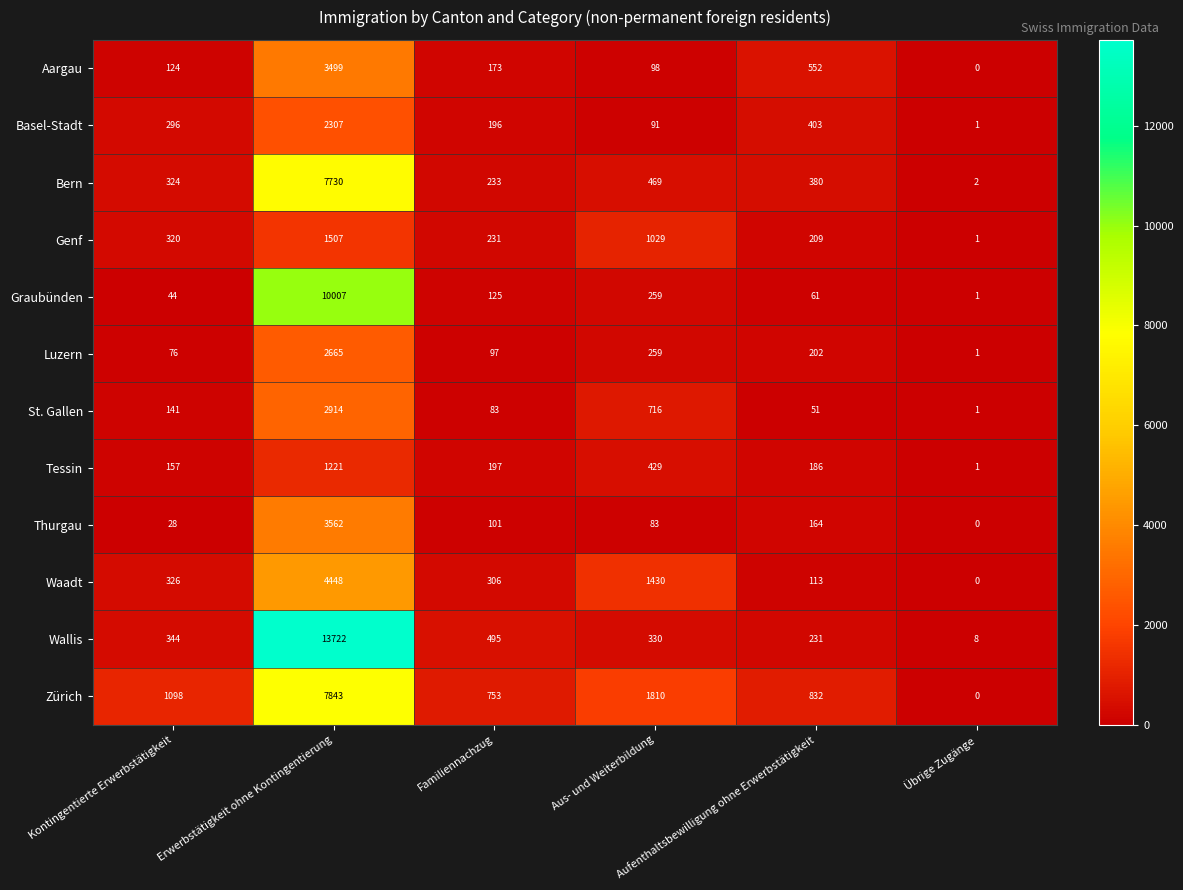

What is the greatest value displayed?

13722